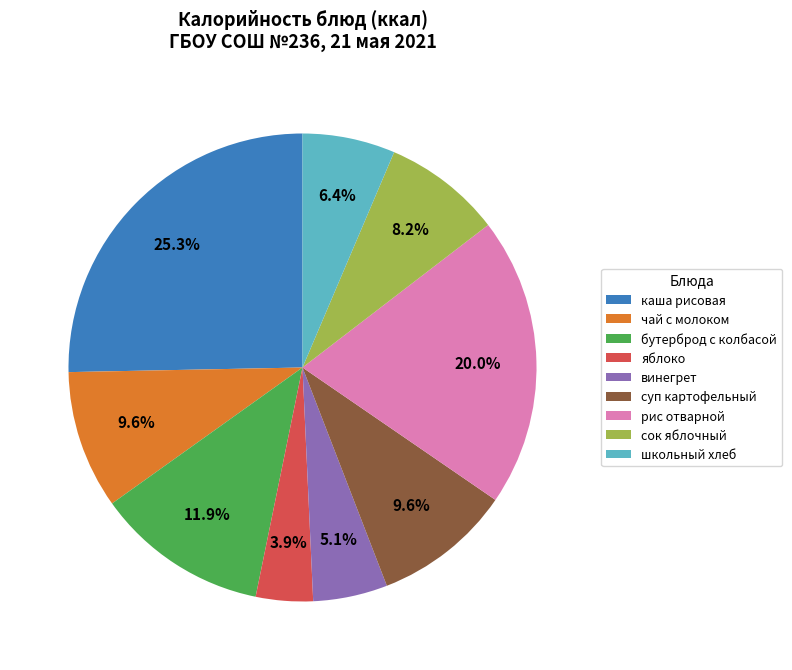

Do суп картофельный and винегрет together represent more than half of the pie?

No